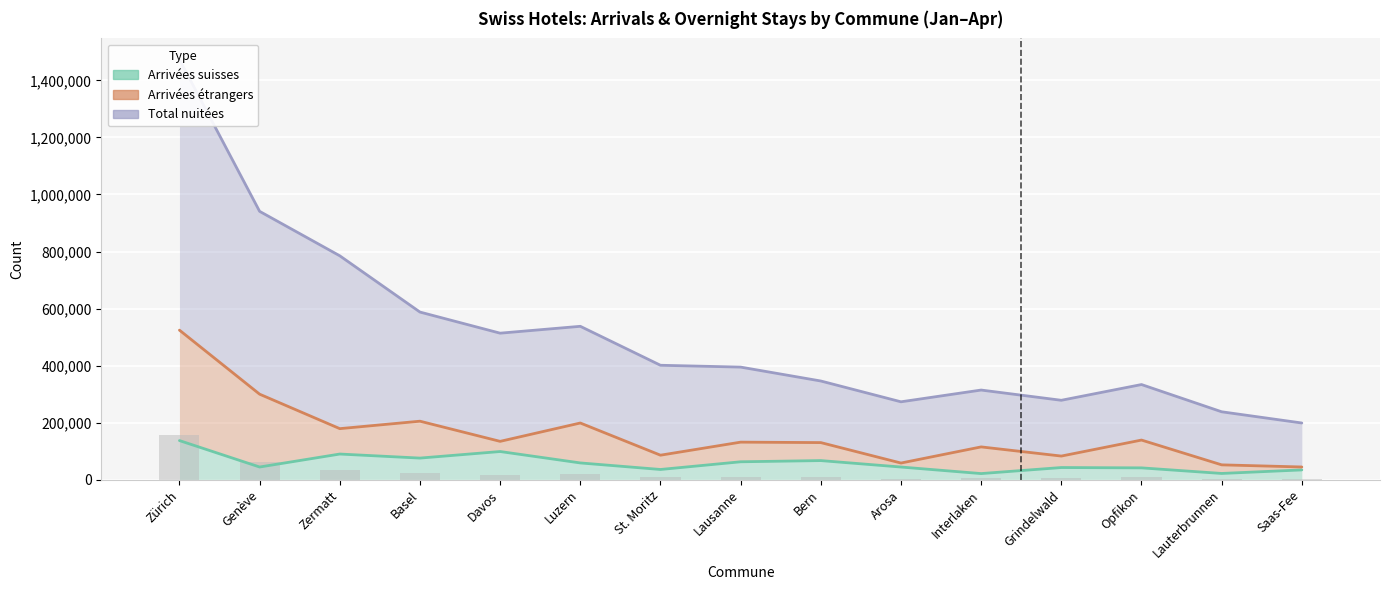

List the labels in order of Total nuitées value, largest first.

Zürich, Genève, Zermatt, Basel, Luzern, Davos, St. Moritz, Lausanne, Bern, Opfikon, Interlaken, Grindelwald, Arosa, Lauterbrunnen, Saas-Fee